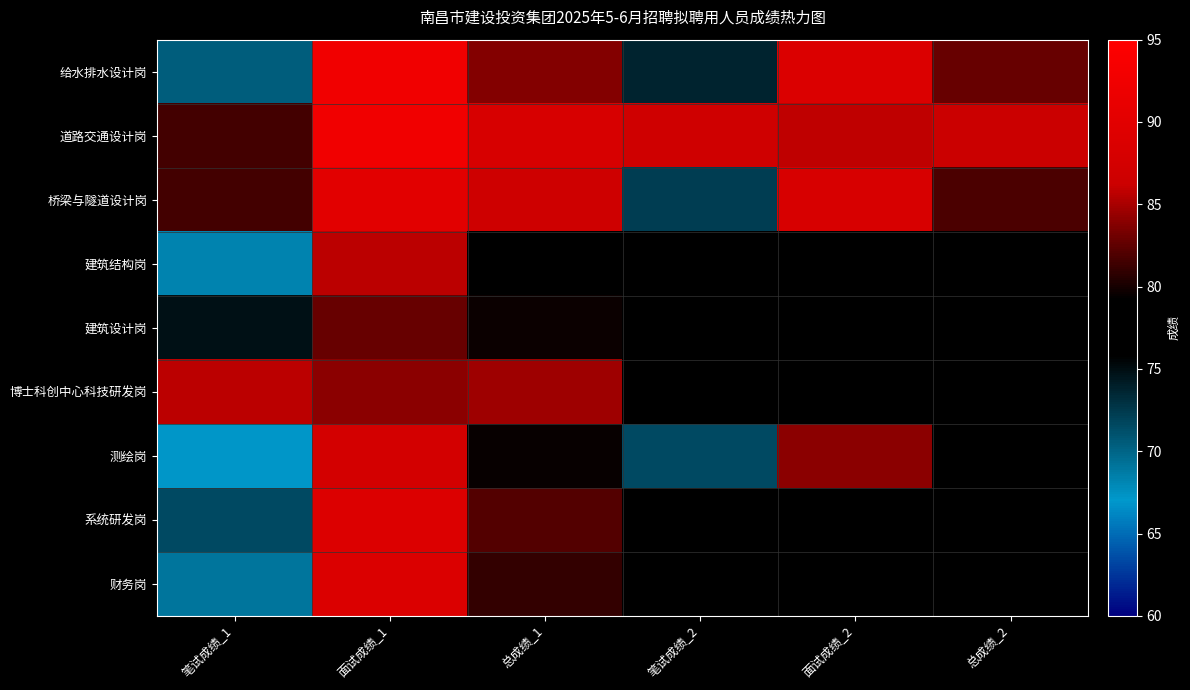

What is the difference between the highest and lowest values at 面试成绩_1?

9.8